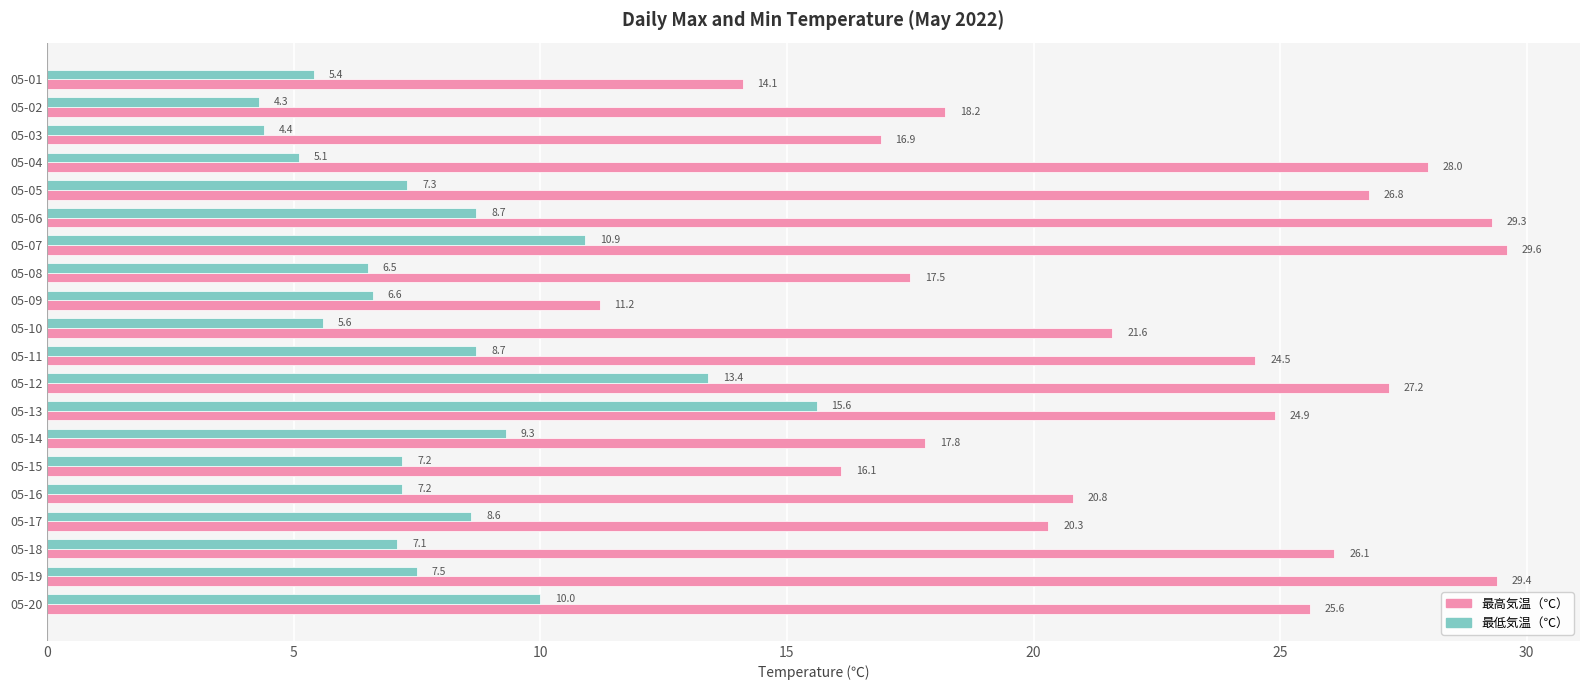

At how many categories does at least one series exceed 23?

10